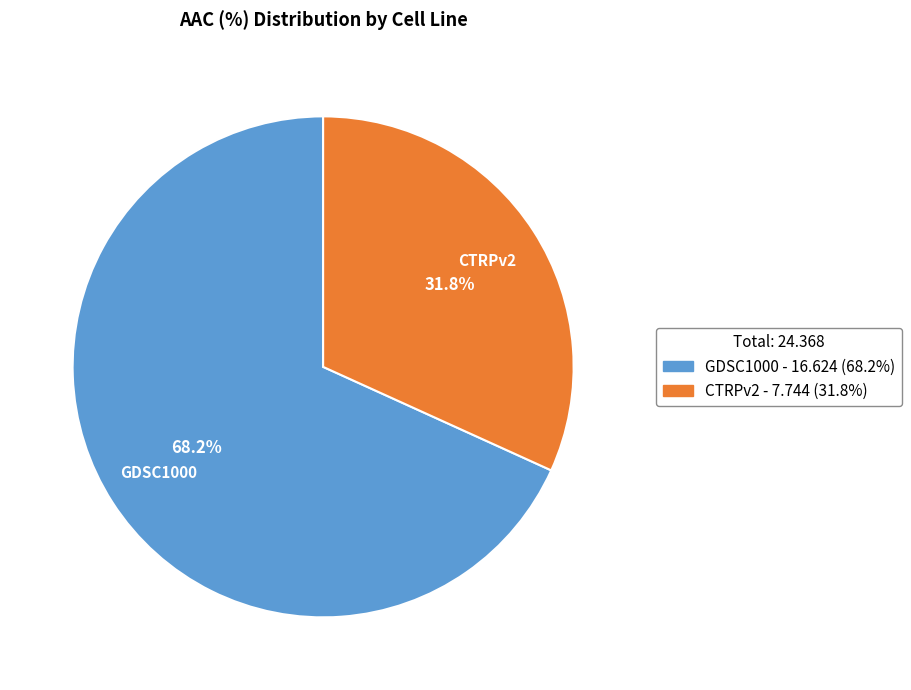

Combined, do GDSC1000 and CTRPv2 account for over 50%?

Yes